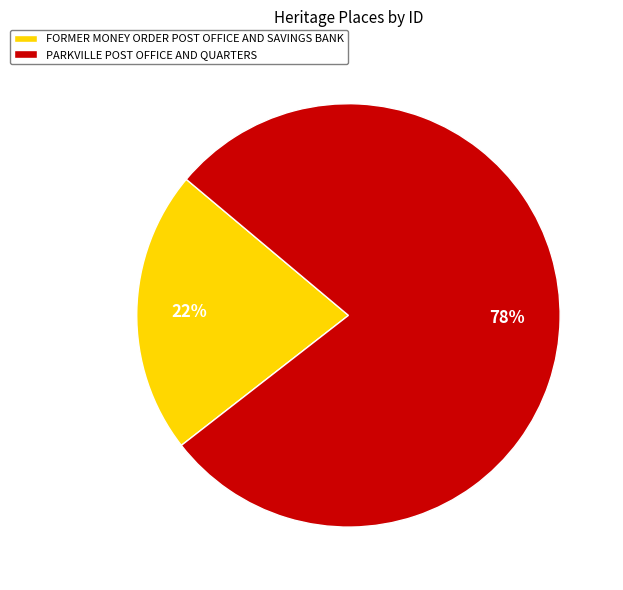

To the nearest percent, what percentage of the pie is PARKVILLE POST OFFICE AND QUARTERS?

78%